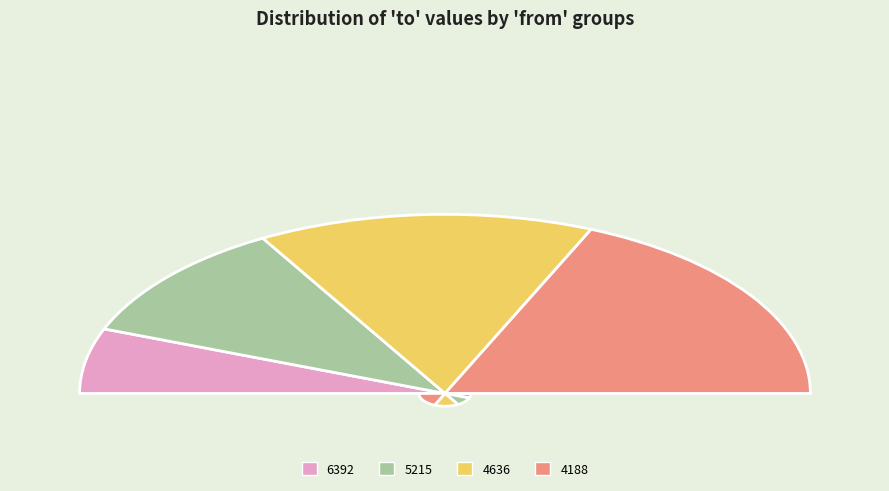

Which category has the smallest portion of the pie?

4188